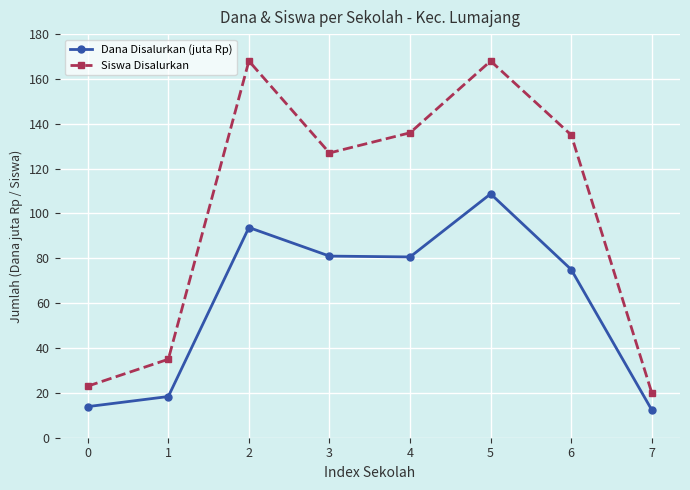

Which series has the largest total across all categories?

Siswa Disalurkan